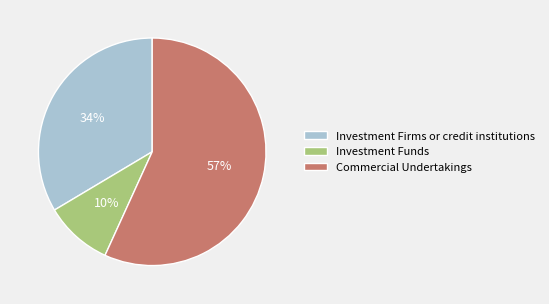

How many slices are in this pie chart?

3